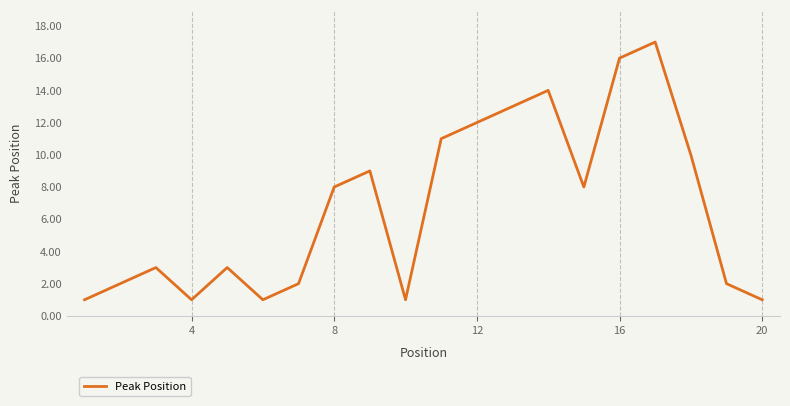

What is the maximum value shown in the chart?

17